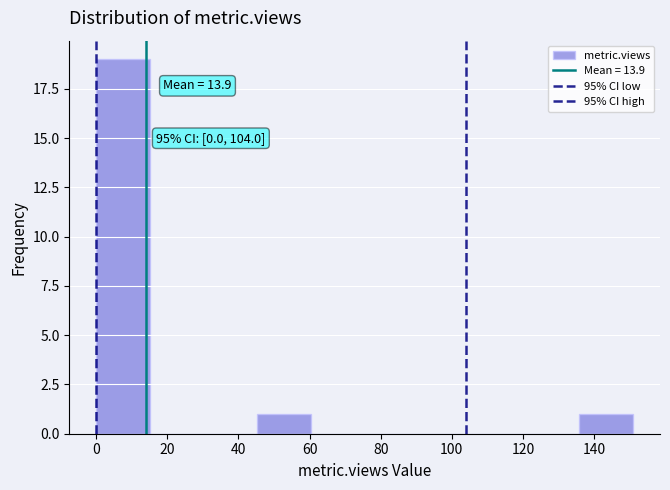

Which range on the x-axis has the tallest bar?

0 to 16